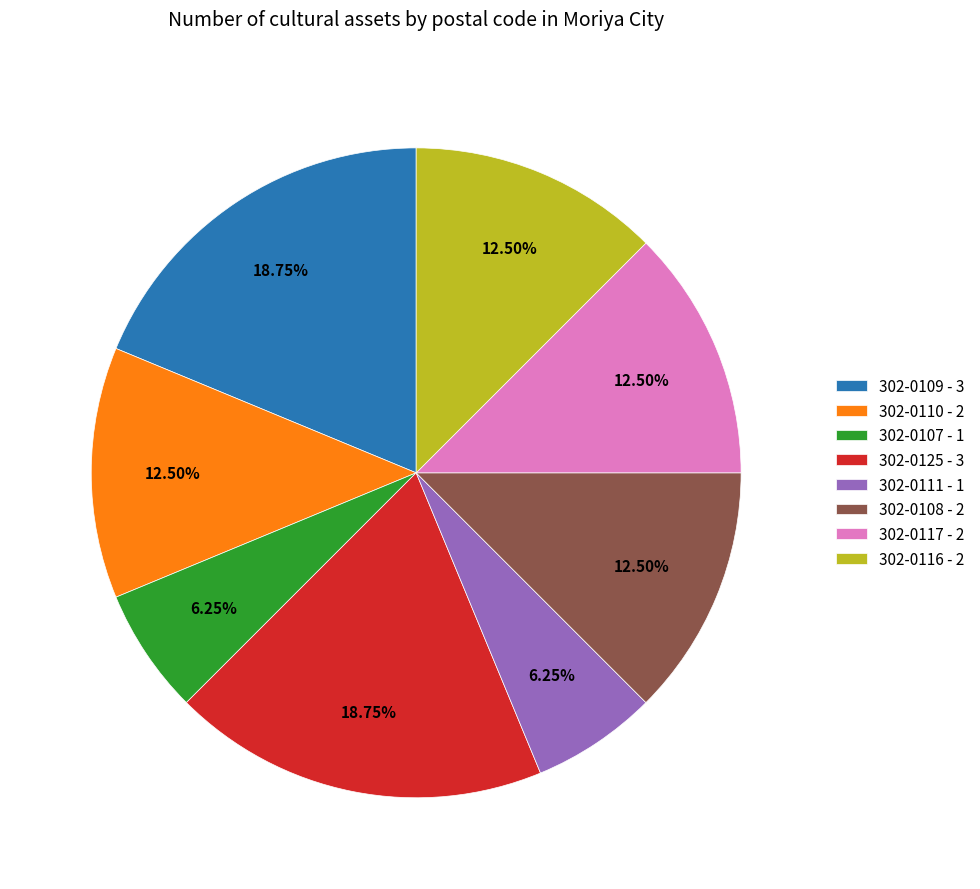

How many slices are in this pie chart?

8